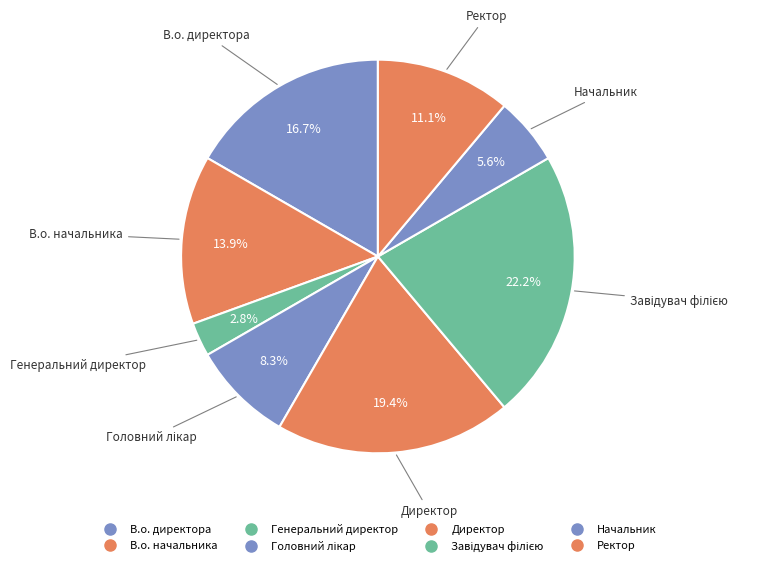

What is the ratio of the value at Завідувач філією to the value at Генеральний директор?

8.0